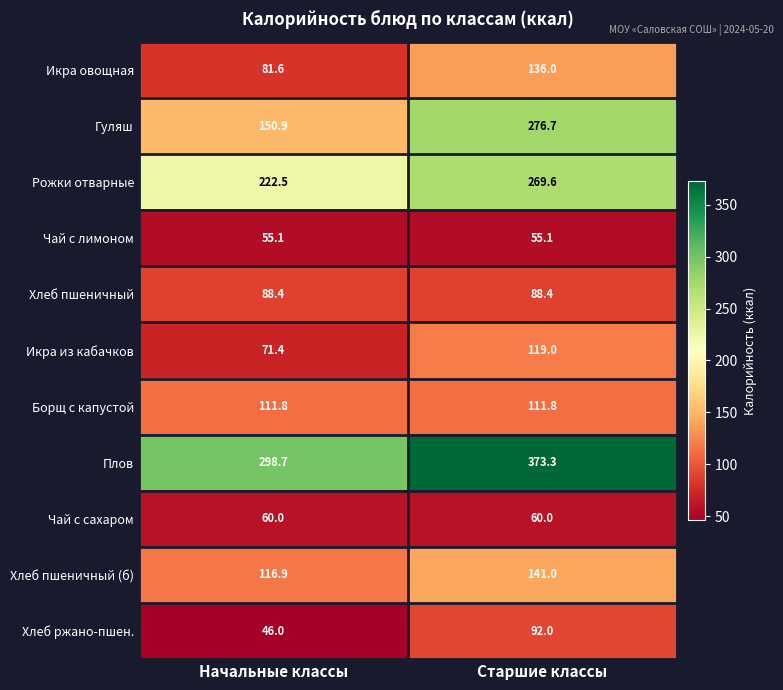

Is it true that Плов equals 298.7 at Начальные классы?

True